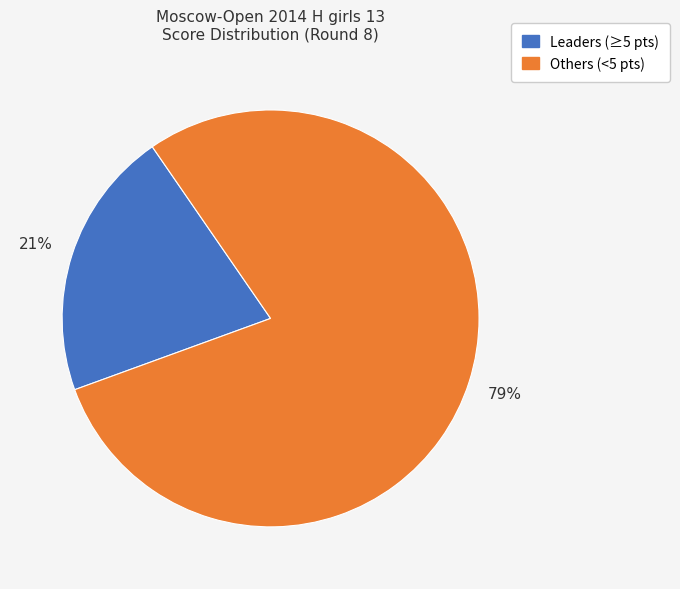

Is there any slice that represents more than half of the pie?

Yes